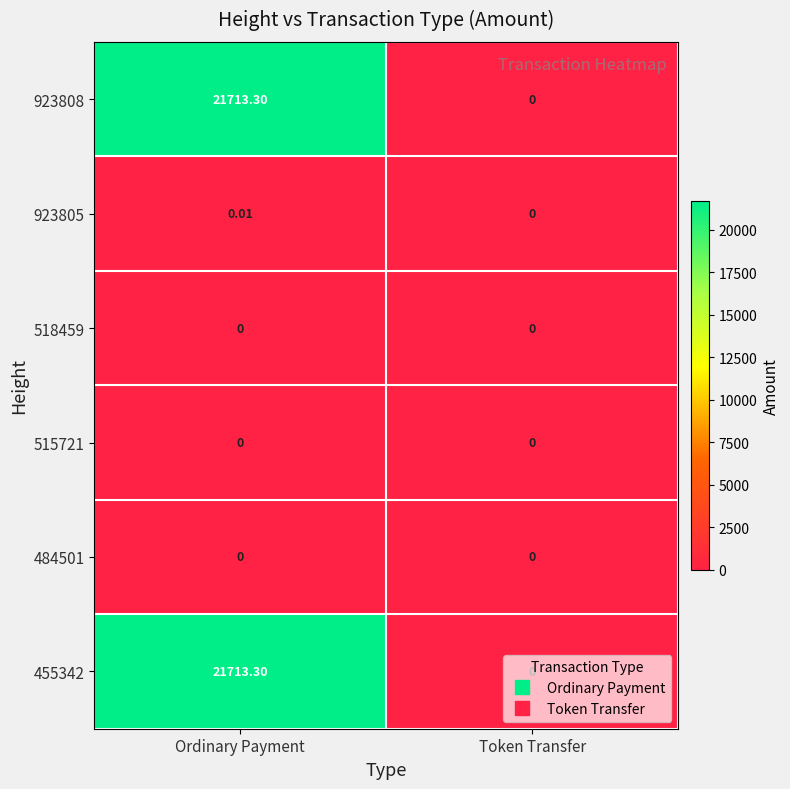

Where does the 923808 series first go above 21713?

Ordinary Payment